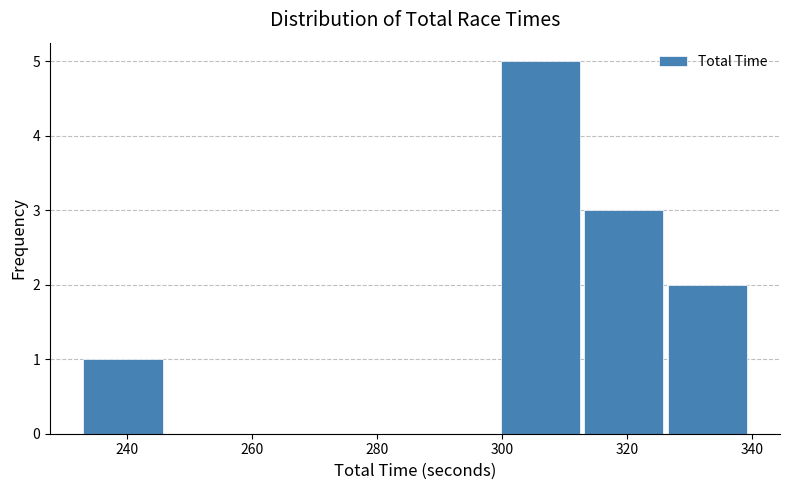

Over which range of the x-axis is the bar tallest?

300 to 314